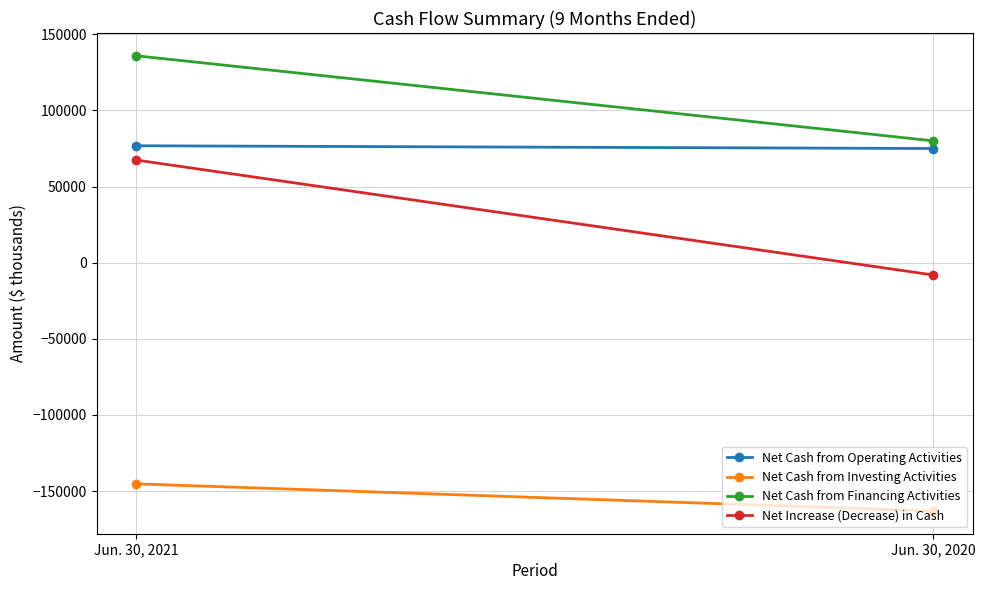

What are all the series names shown in the legend?

Net Cash from Operating Activities, Net Cash from Investing Activities, Net Cash from Financing Activities, Net Increase (Decrease) in Cash